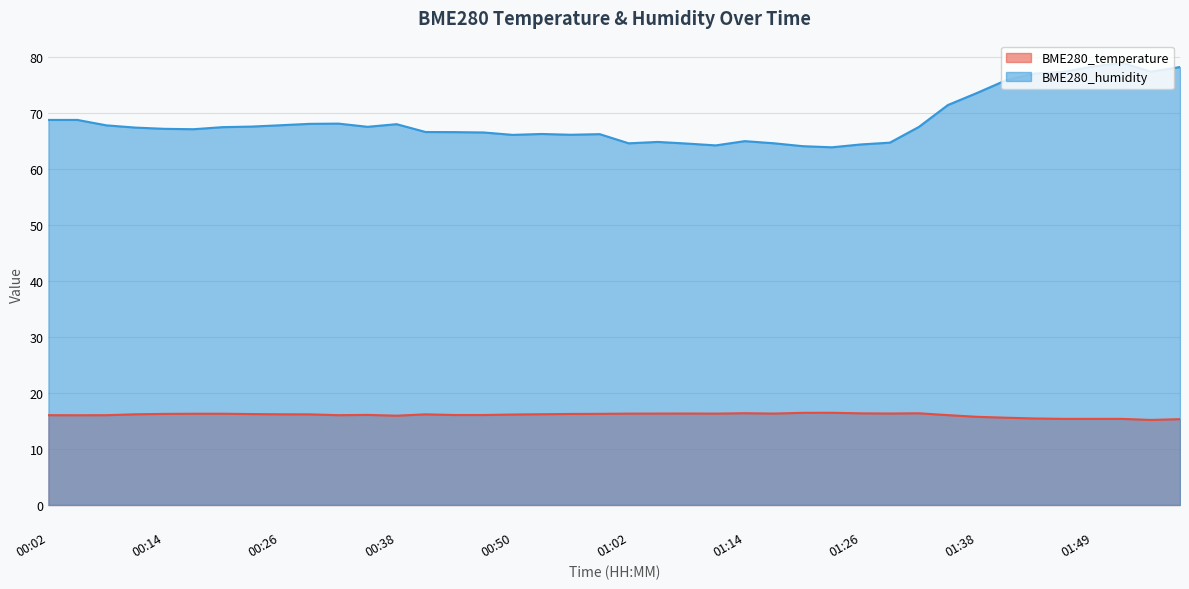

Which series has the largest range (max minus min)?

BME280_humidity